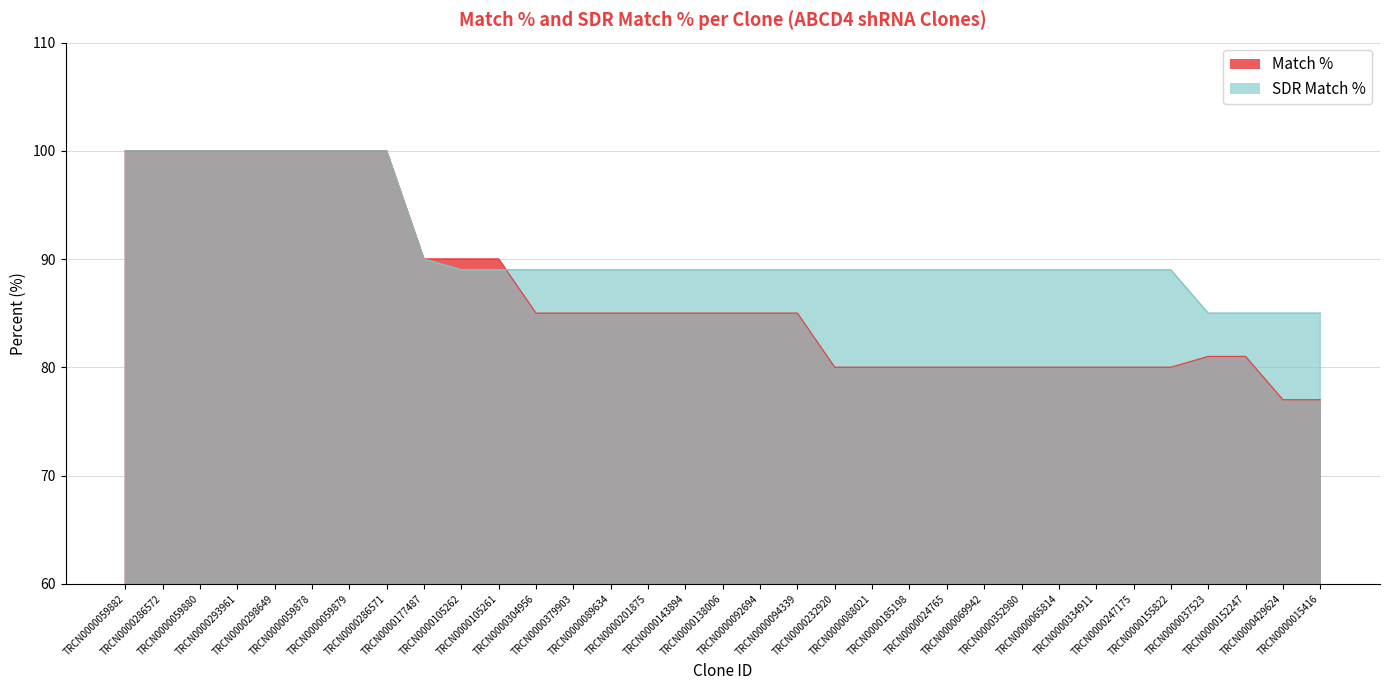

How many lines are shown in the chart?

2